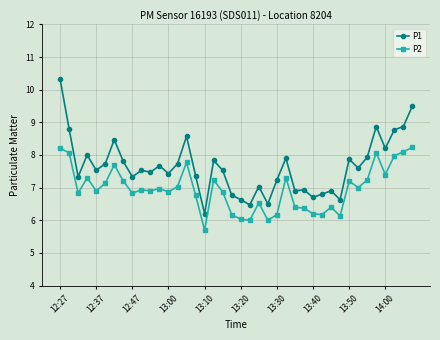

True or false: P1 and P2 cross at least once.

False